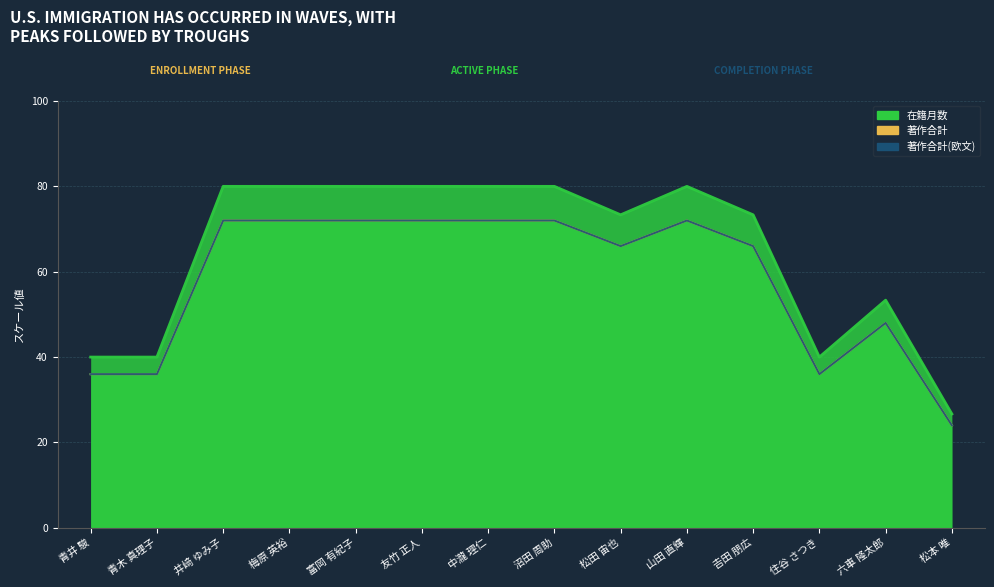

What is the spread (max minus min) of values at 山田 直輝?

72